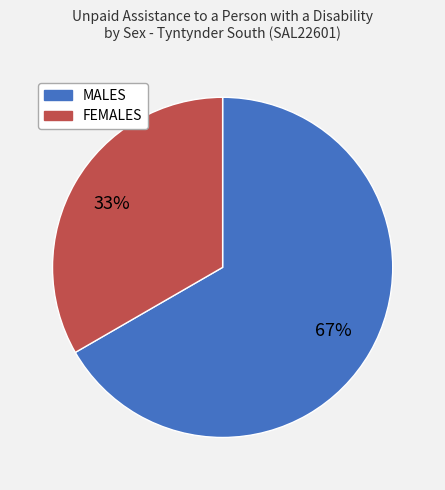

Rank the categories by value from lowest to highest.

FEMALES, MALES